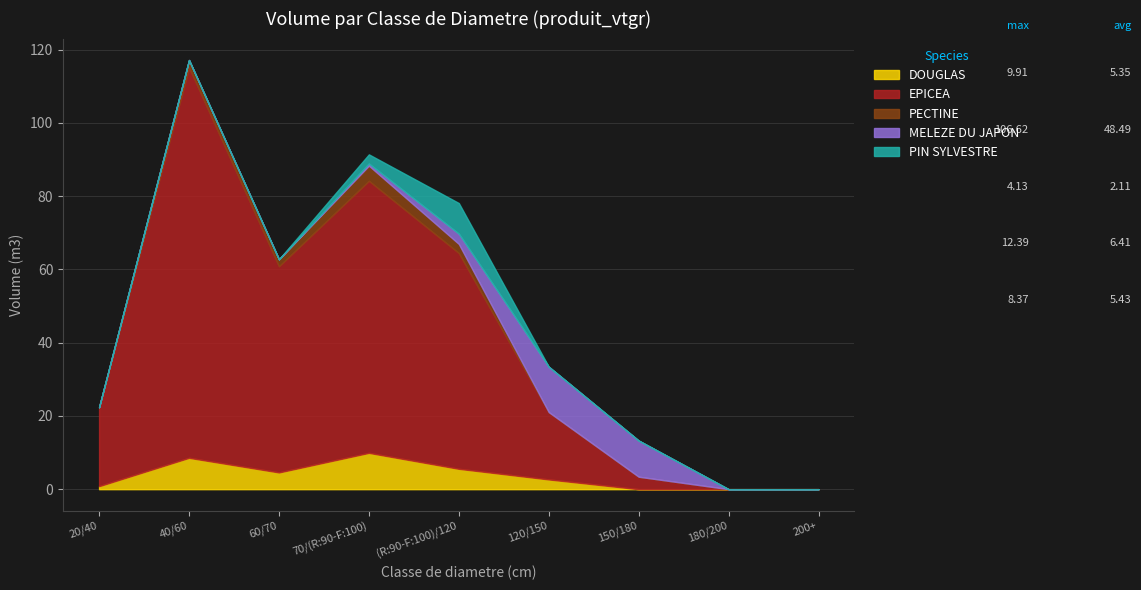

List the labels in order of EPICEA value, largest first.

40/60, 70/(R:90-F:100), (R:90-F:100)/120, 60/70, 20/40, 120/150, 150/180, 180/200, 200+